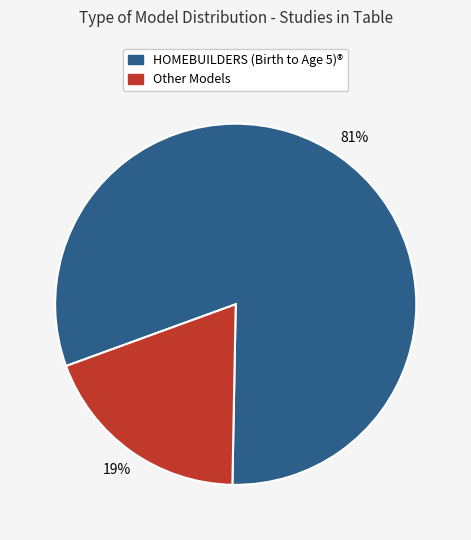

To the nearest percent, what is the difference between the largest and smallest slice percentages?

62%